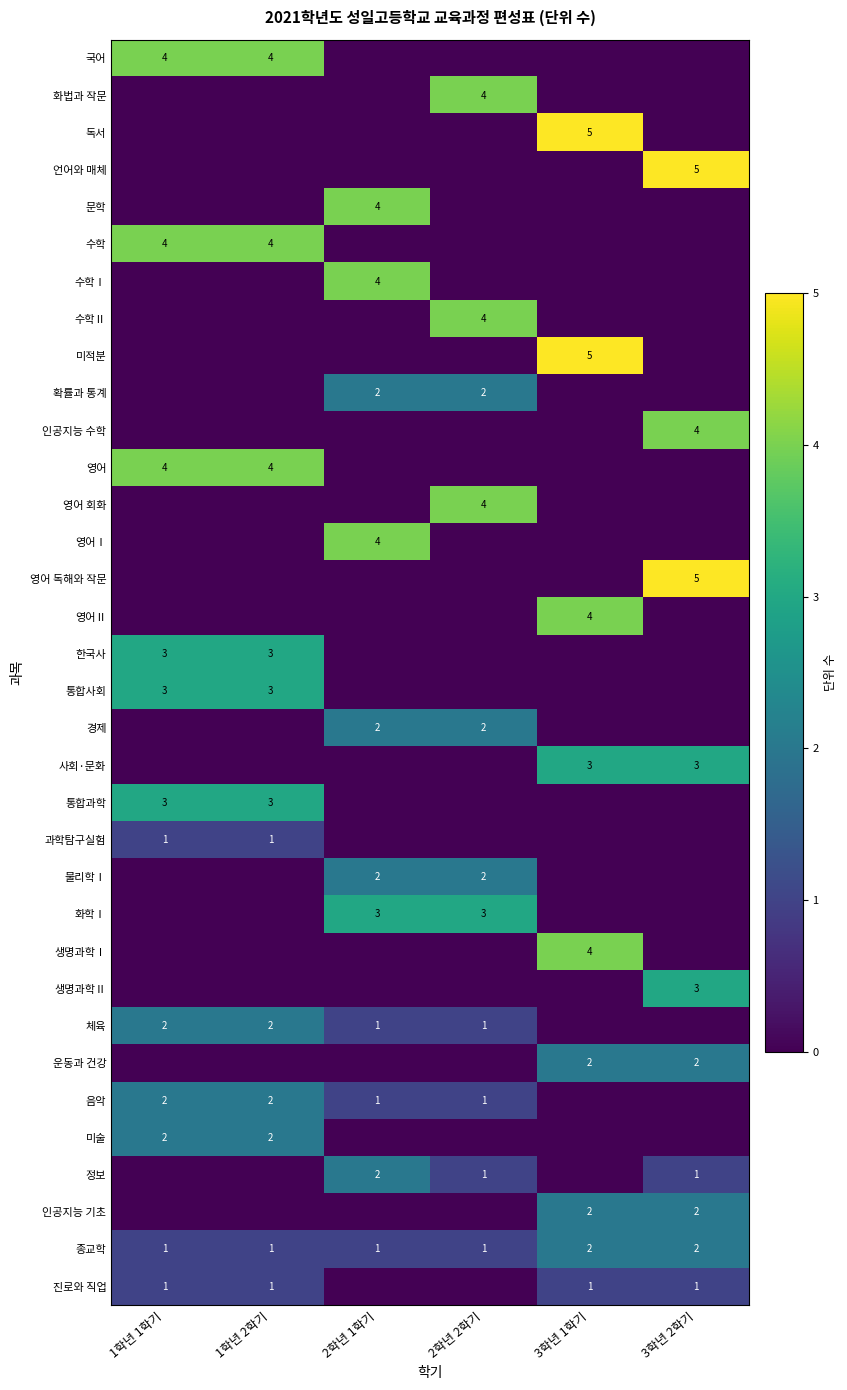

The 정보 series shows 1 at 3학년 2학기. True or false?

True